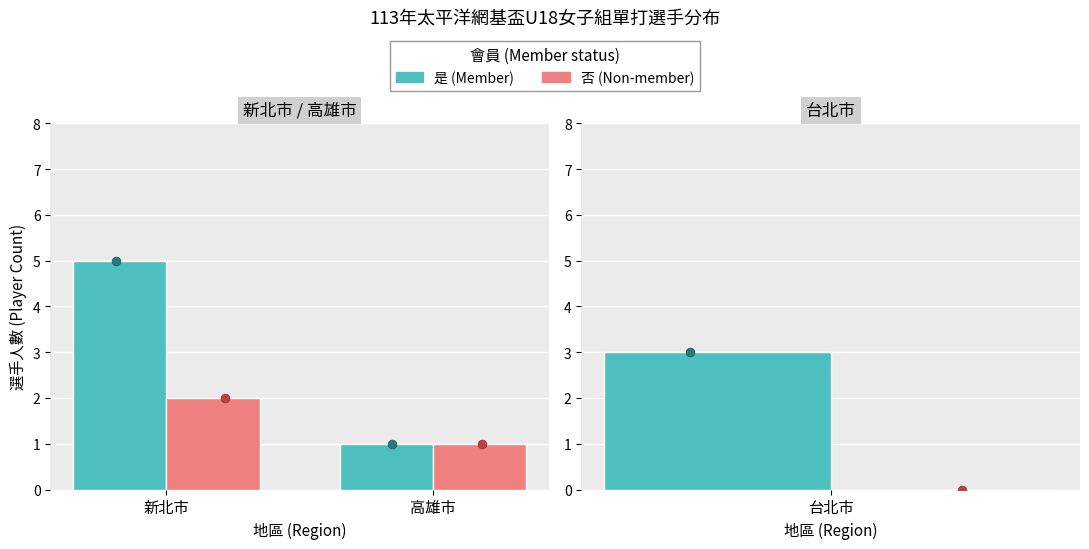

What are all the series names shown in the legend?

是 (Member), 否 (Non-member)